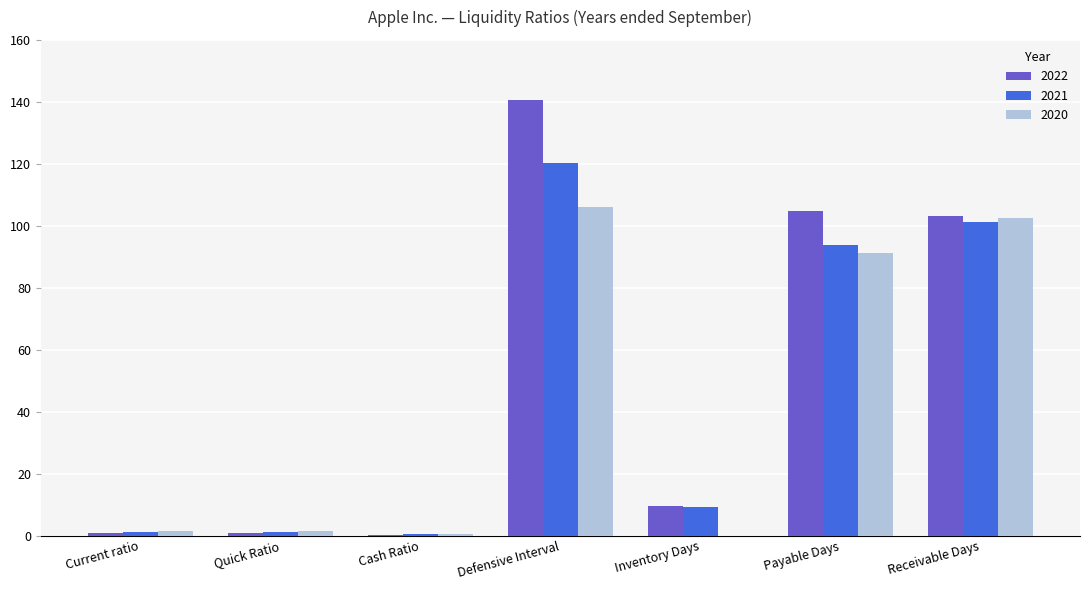

The 2021 series shows 125.2 at Payable Days. True or false?

False